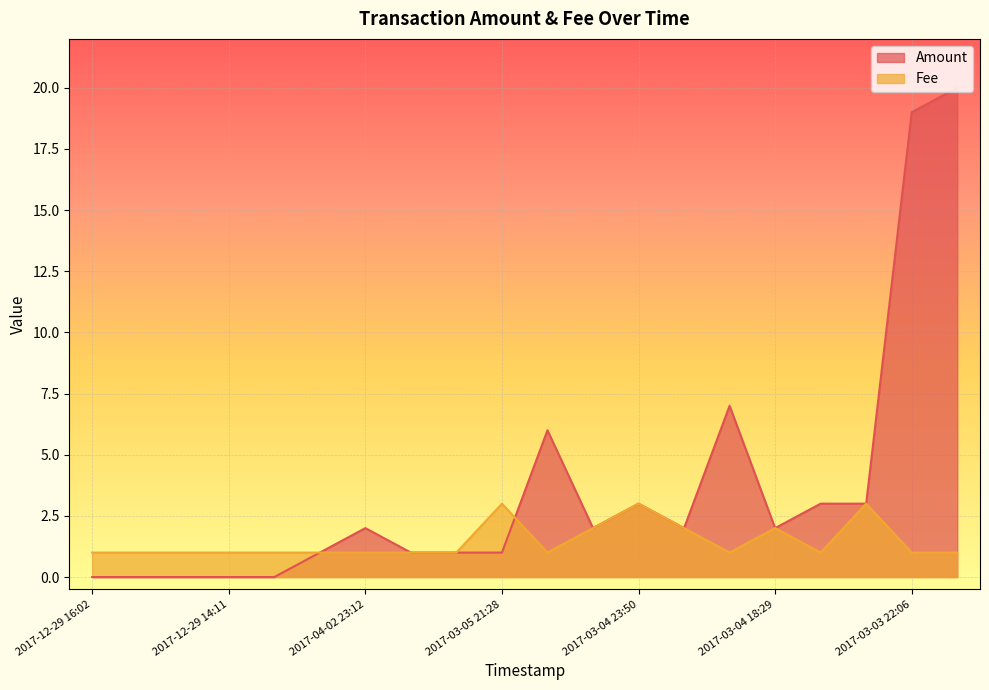

What is the value of the Fee point at the 20th from the left?

1.0